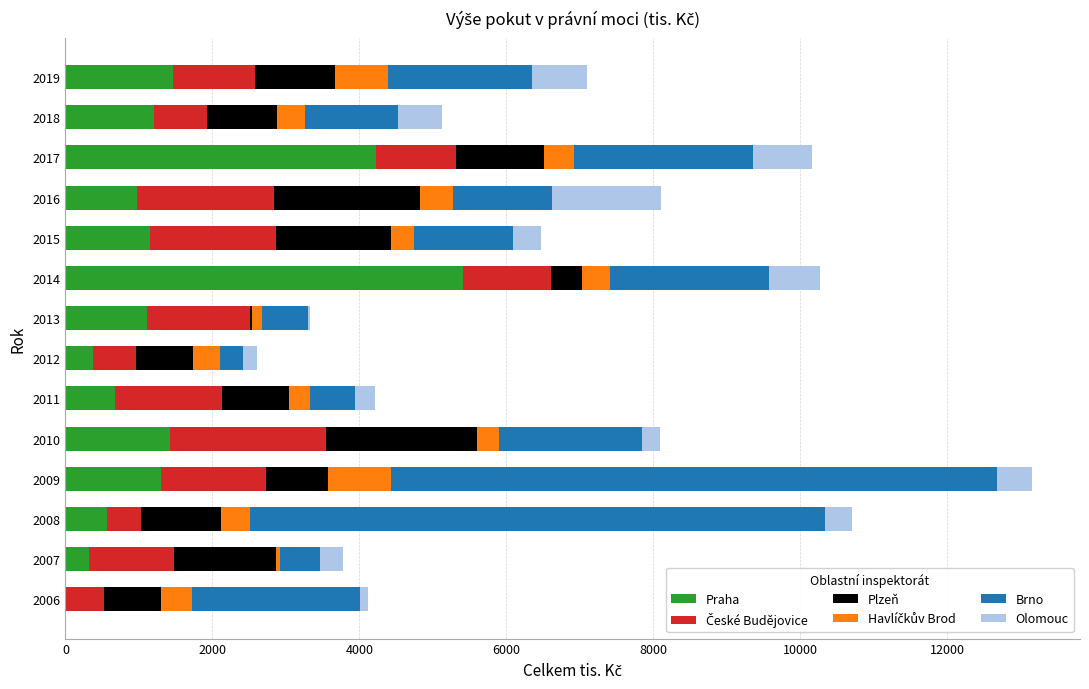

What is the maximum value for Praha?

5407